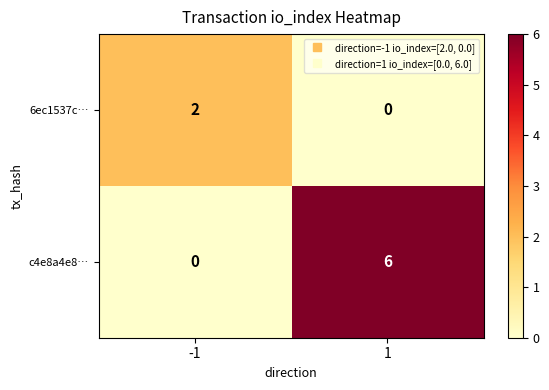

Count the number of categories in the chart.

2